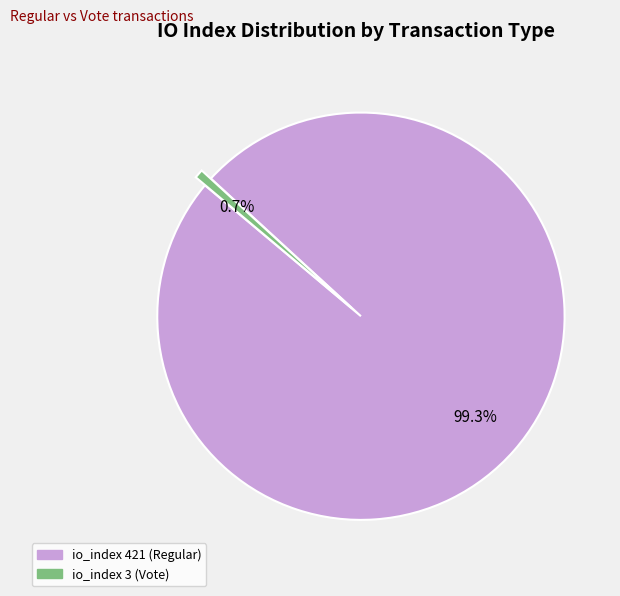

True or false: io_index 3 (Vote) accounts for 1% of the total.

True